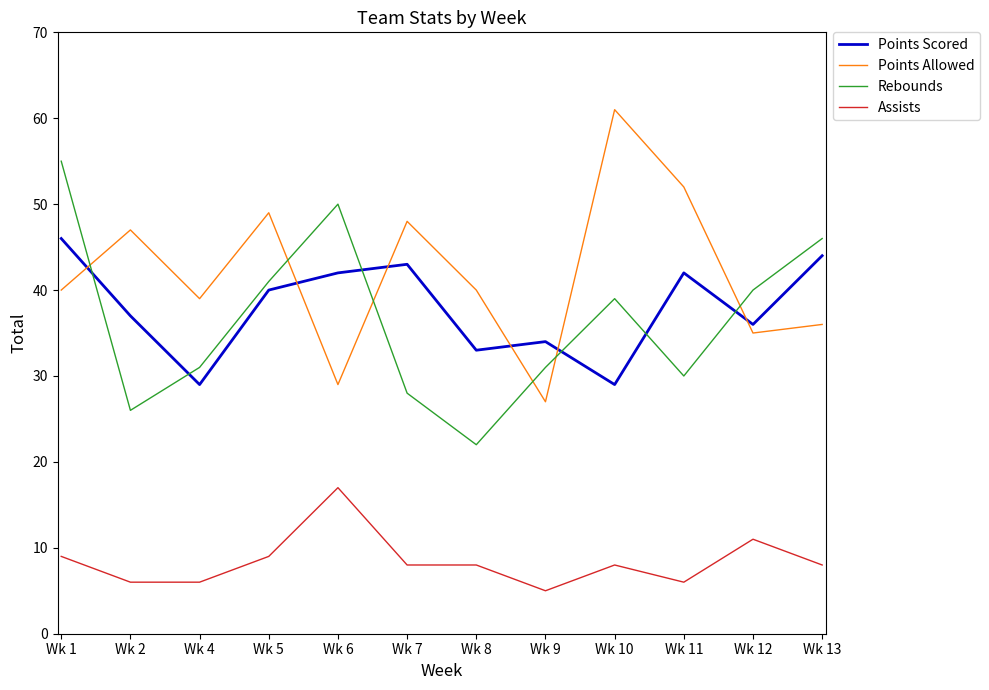

At Wk 12, list the series in order from largest to smallest.

Rebounds, Points Scored, Points Allowed, Assists